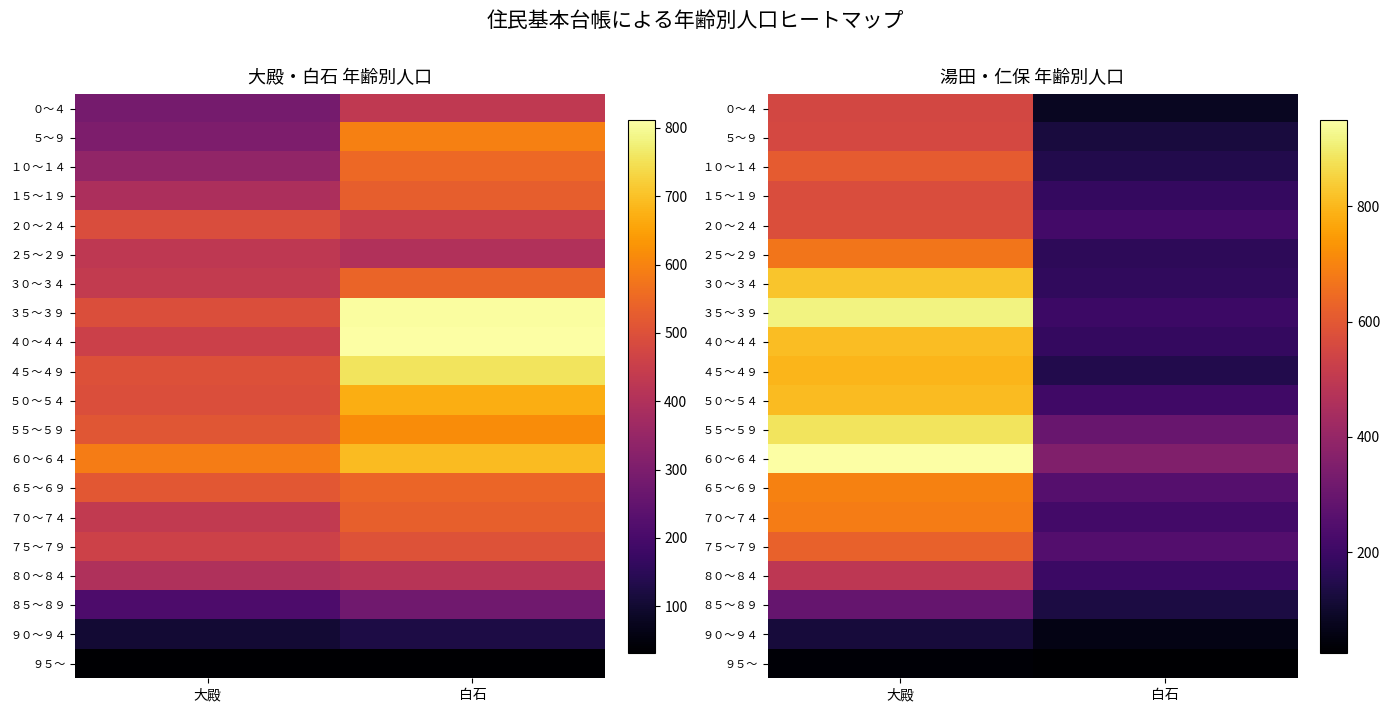

Is the value of ５５～５９ at 白石 greater than the value of ８５～８９ at 大殿?

Yes